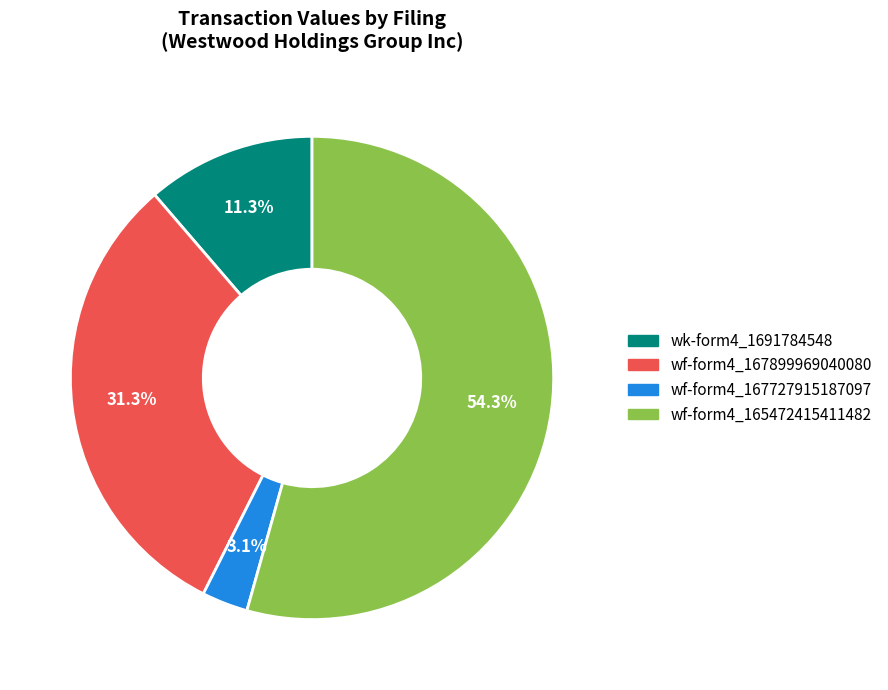

Is there any slice that represents more than half of the pie?

Yes